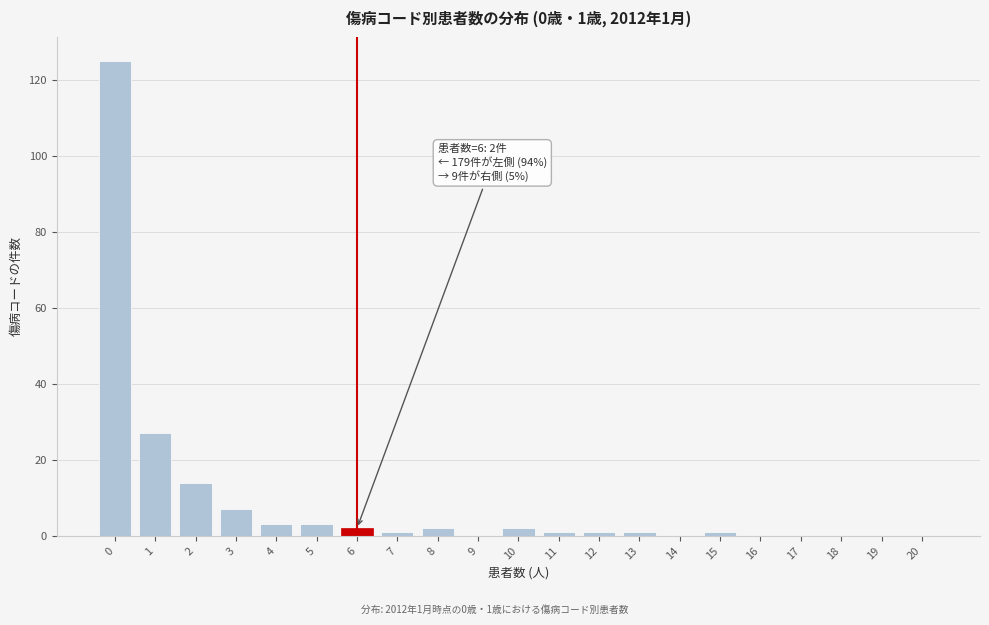

Reading left to right, transcribe all the data shown in this chart.

0=125	1=27	2=14	3=7	4=3	5=3	6=2	7=1	8=2	9=0	10=2	11=1	12=1	13=1	14=0	15=1	16=0	17=0	18=0	19=0	20=0